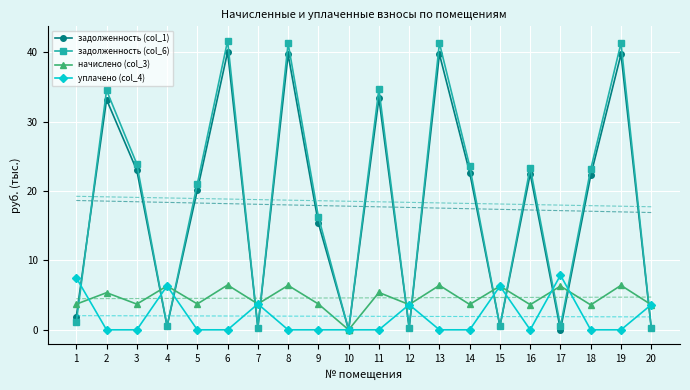

What is the total value across all series at 11?

73.5